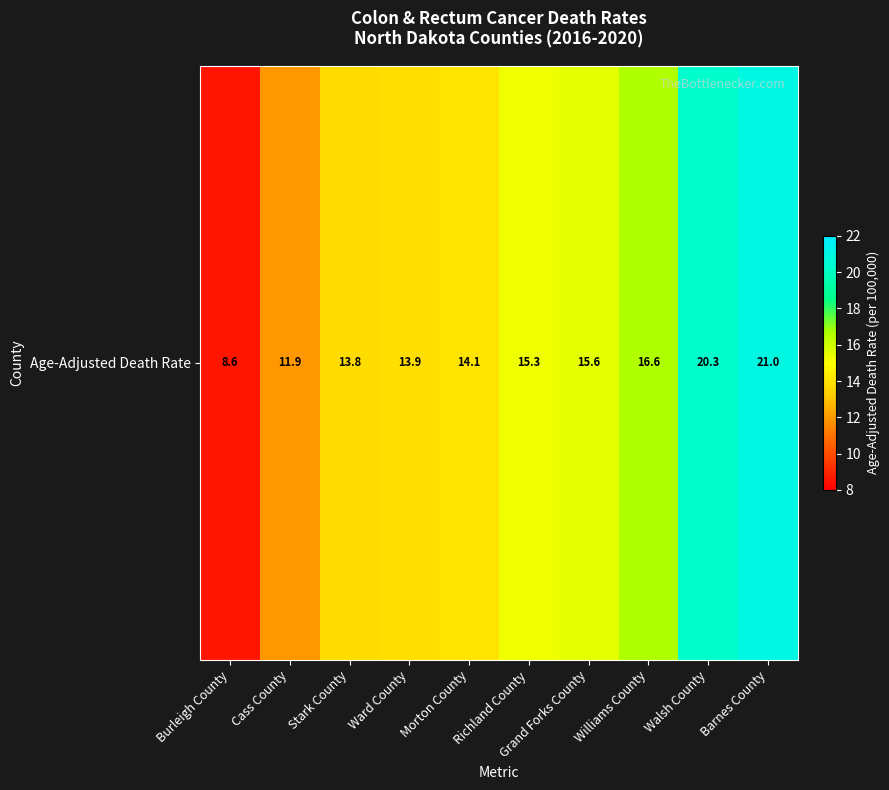

What is the sum of all values?

151.1